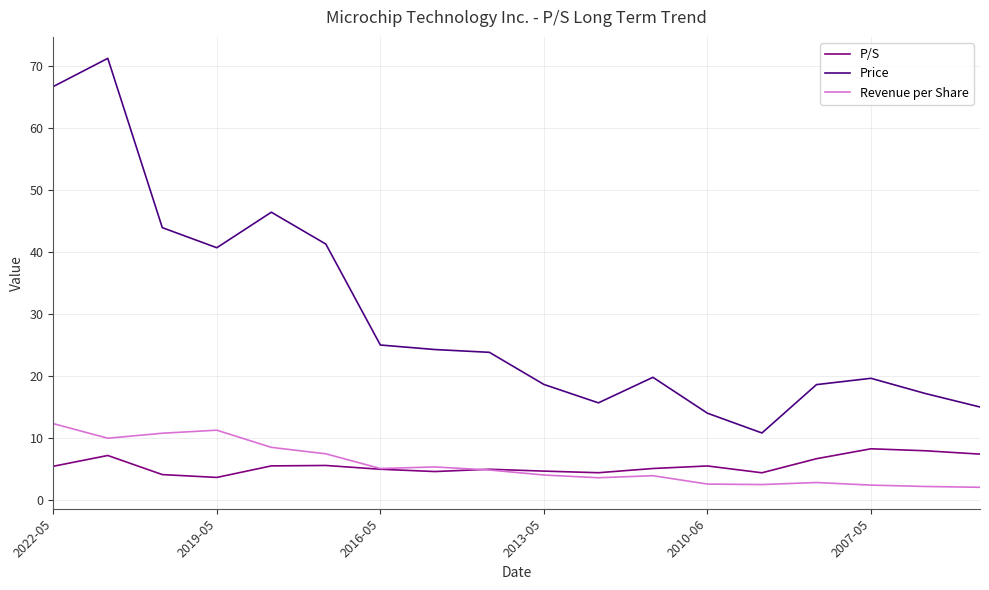

What is the sum of all Price values?

532.3